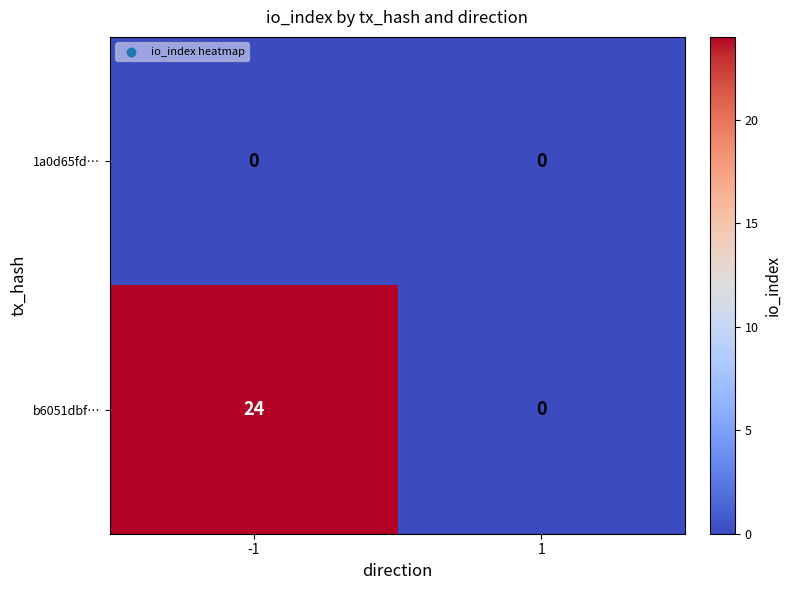

What is the greatest value displayed?

24